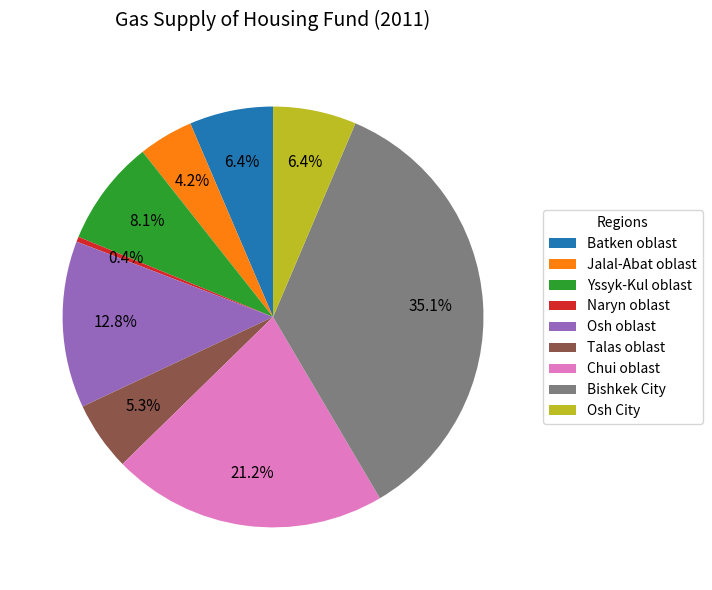

How many segments does this pie chart have?

9